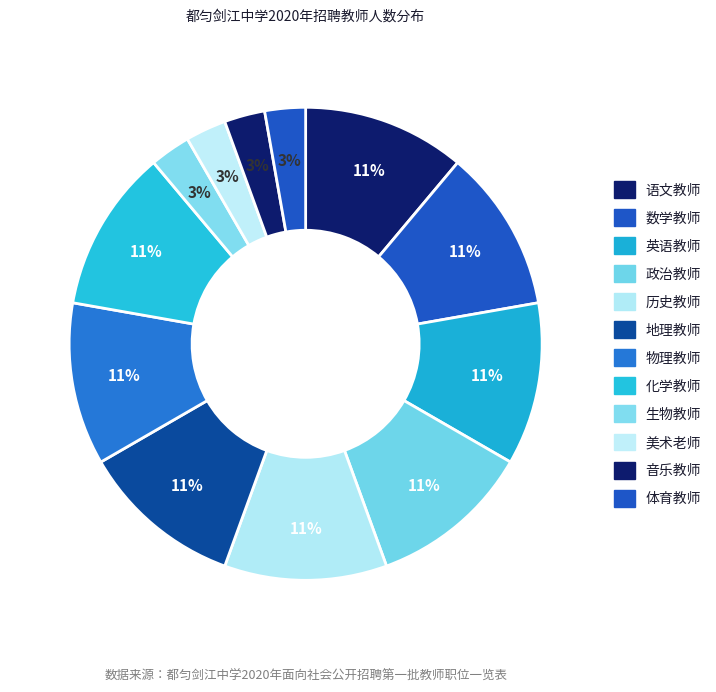

What portion of the pie excludes 语文教师?

88.9%